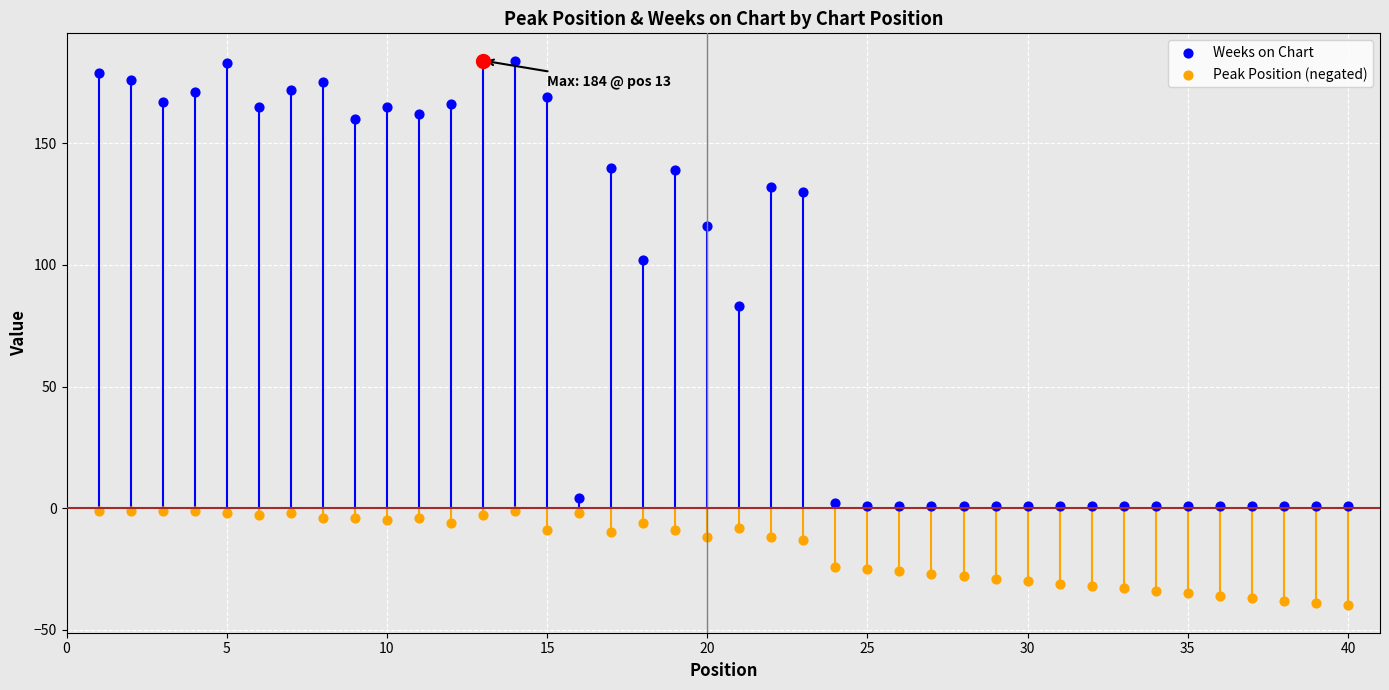

Which series has the largest Y range (max minus min)?

Weeks on Chart